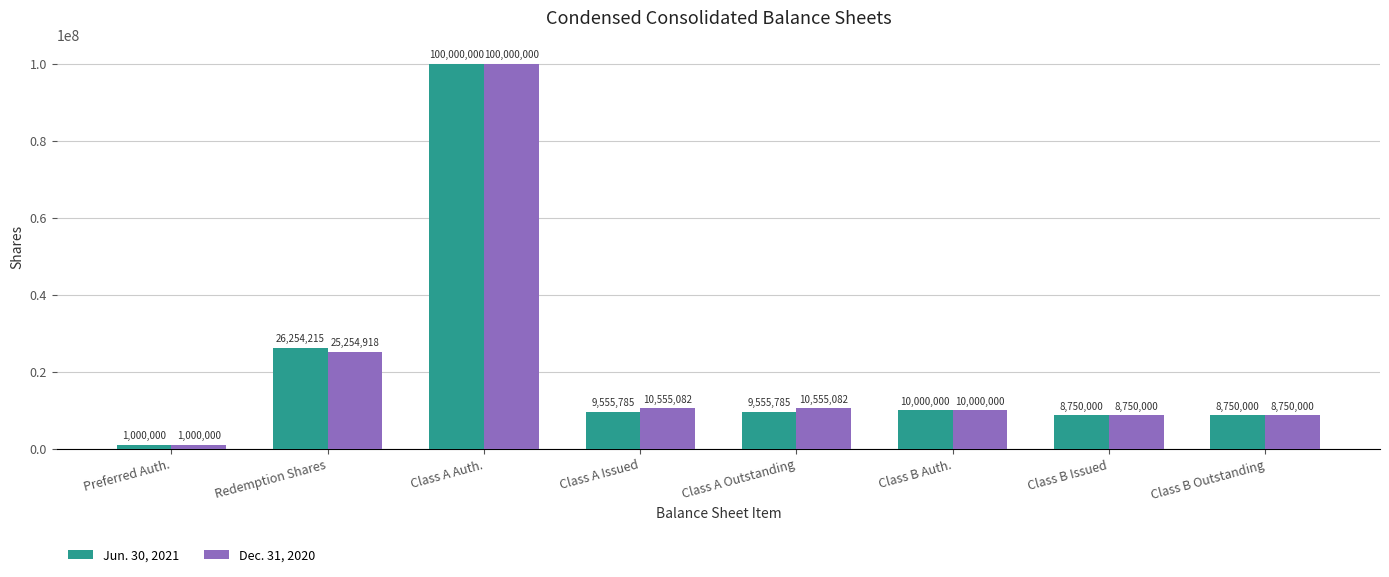

Where is Dec. 31, 2020 nearest to the value 50500000?

Redemption Shares